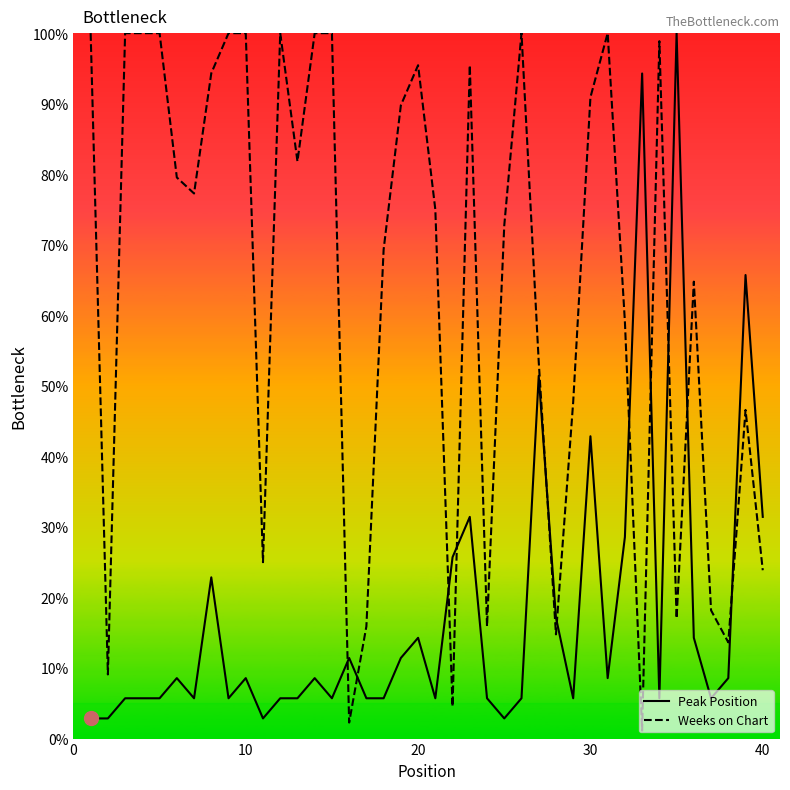

After their last crossing, which series has the higher values: Peak Position or Weeks on Chart?

Peak Position